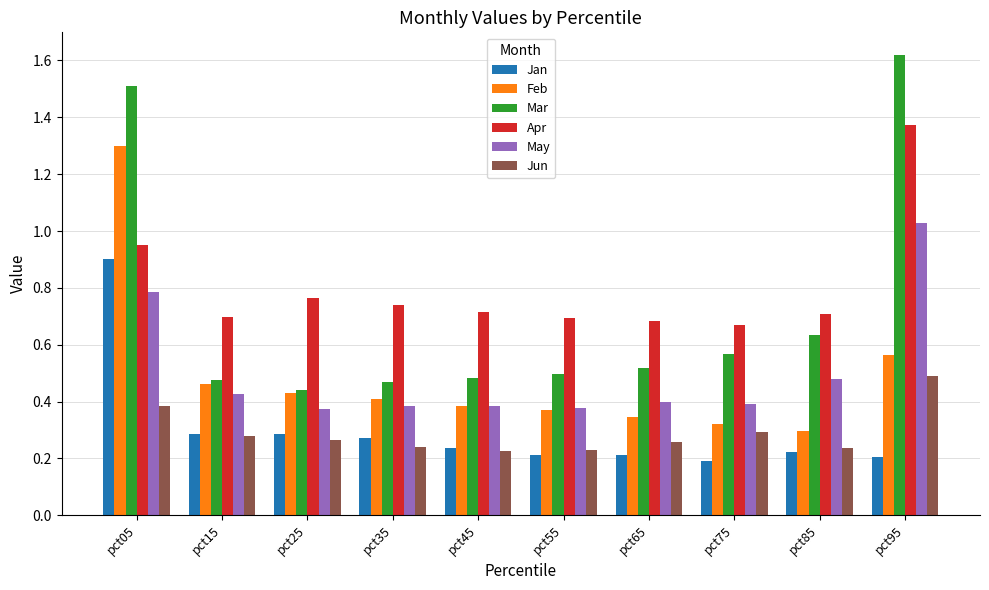

Is it true that May equals 0.5 at pct25?

False